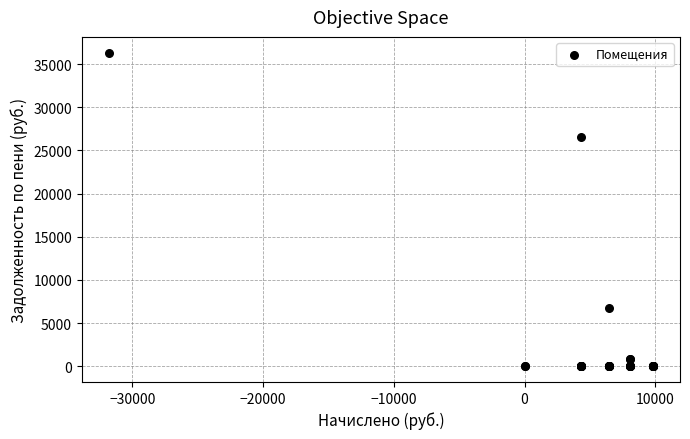

What Y value in the scatter plot is closest to 18167?

26565.6